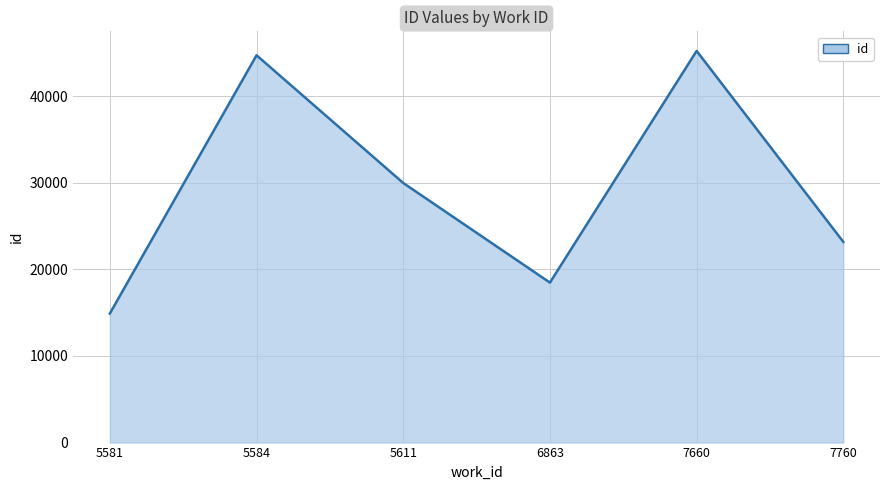

At which category does the data reach its first local peak?

5584